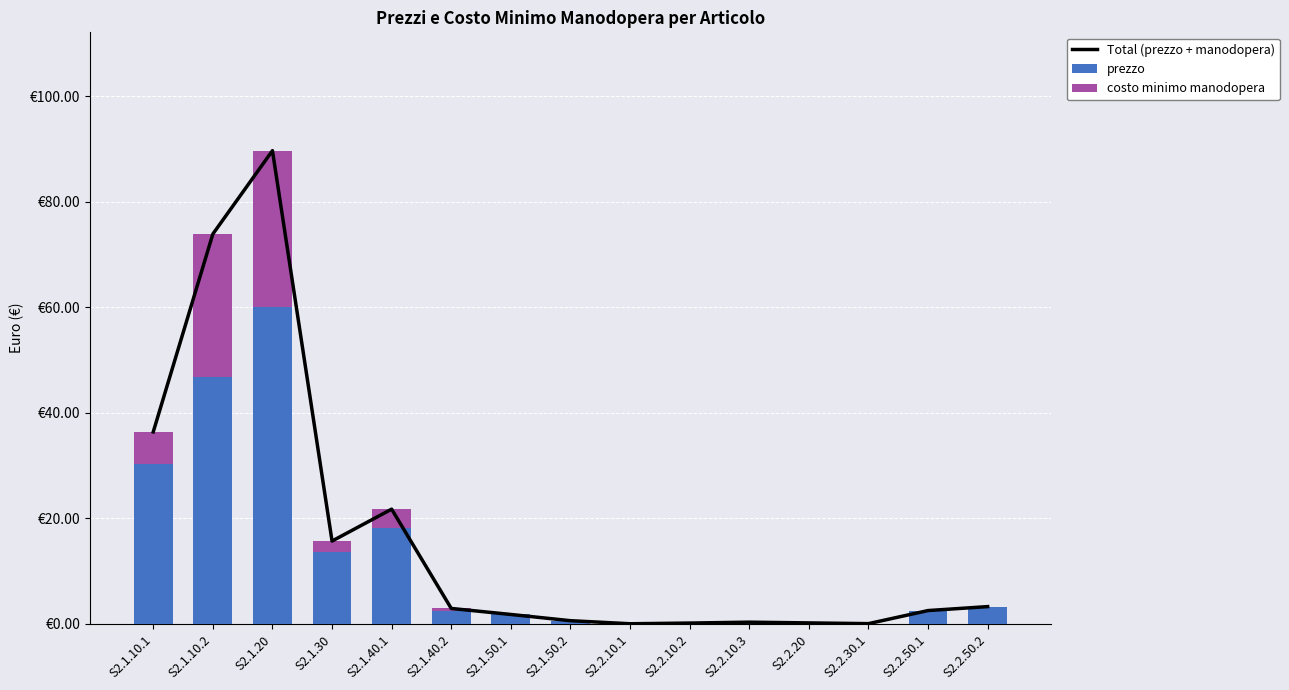

What is the sum of the costo minimo manodopera values at S2.2.50.1 and S2.1.40.2?

0.5